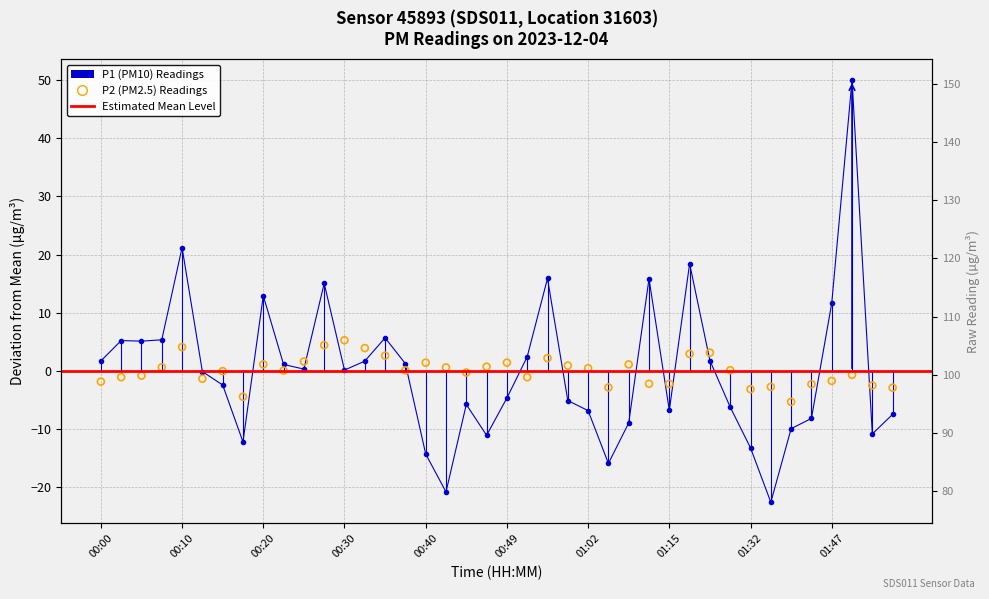

At which category is the sum across all series the highest?

01:49